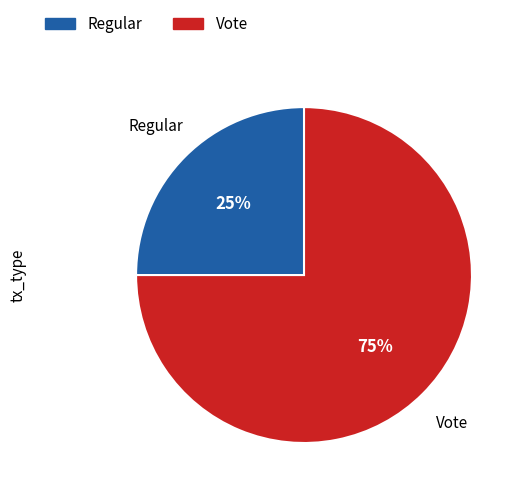

Is it true that Regular is 25% of the pie?

True